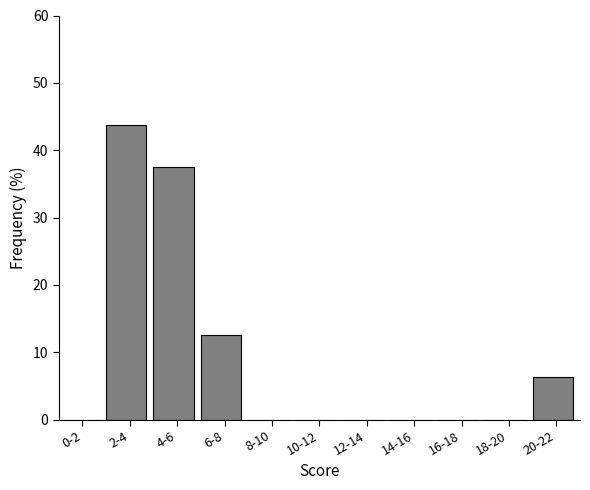

Which label corresponds to the largest value in the chart?

2-4